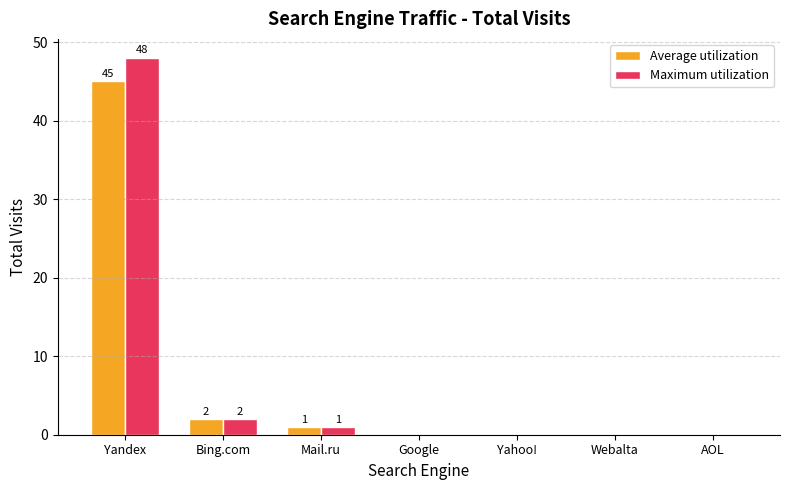

How many data points does each series have?

7